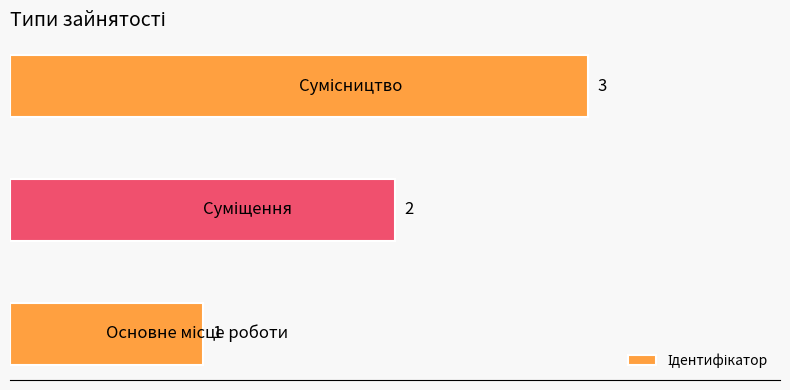

Count the values in the range 1 to 3.

3